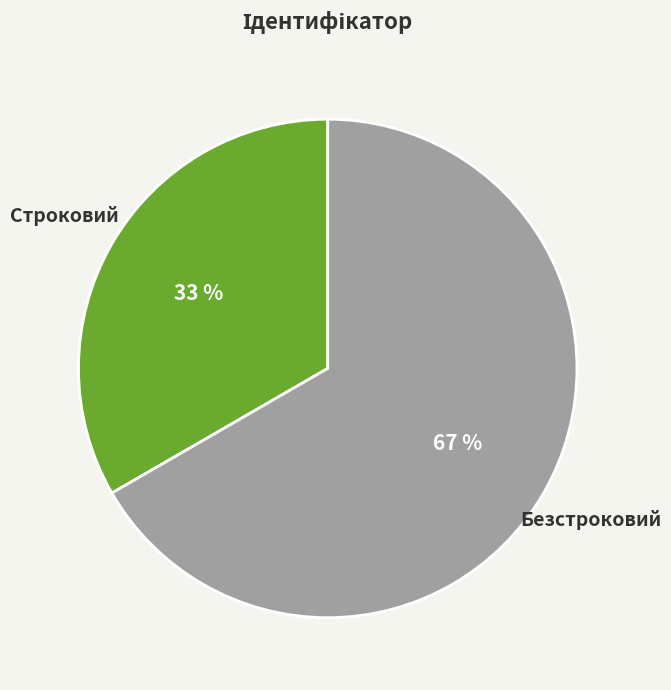

How many slices are in this pie chart?

2